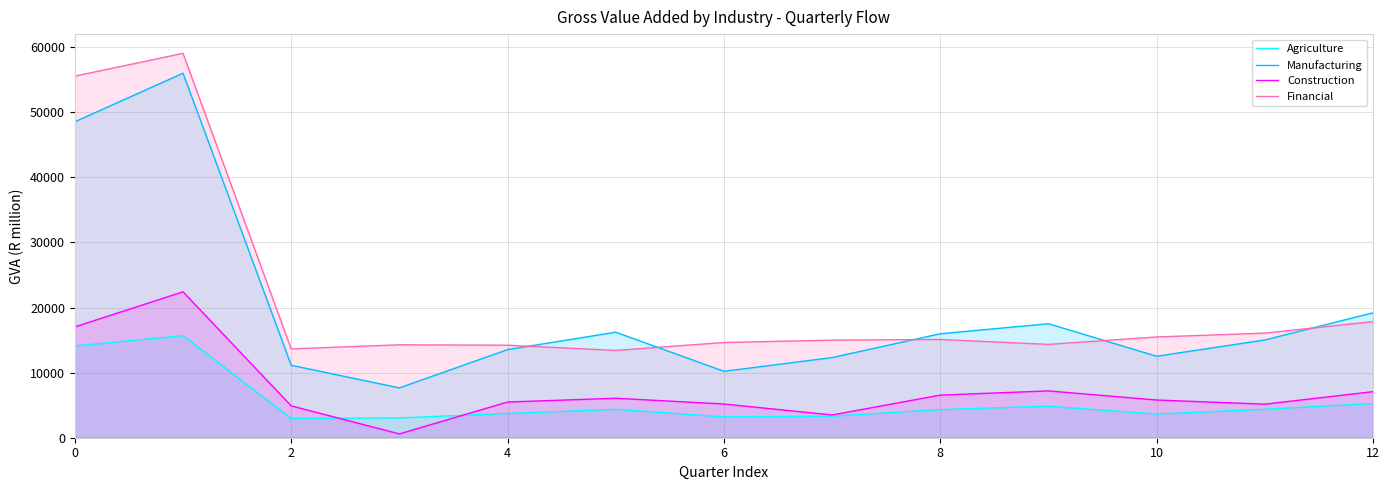

True or false: Agriculture and Manufacturing cross at least once.

False